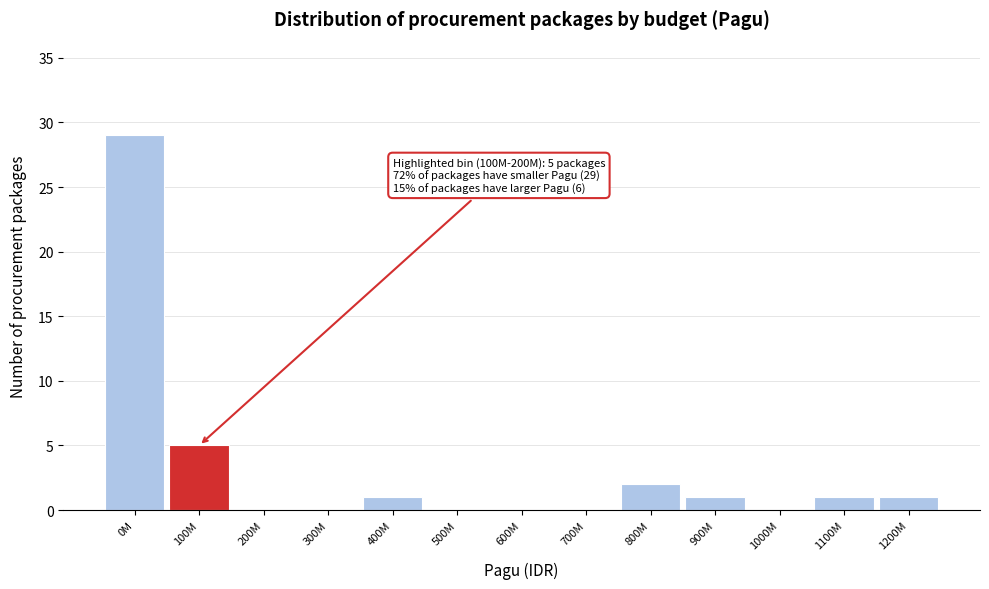

Reading left to right, what are all the values shown in this chart?

0M=29	100M=5	200M=0	300M=0	400M=1	500M=0	600M=0	700M=0	800M=2	900M=1	1000M=0	1100M=1	1200M=1